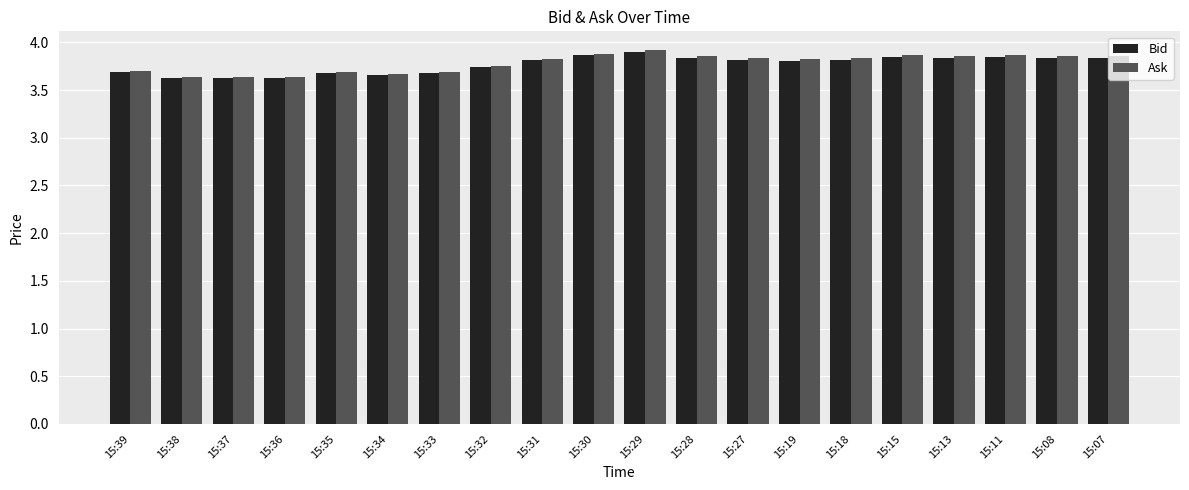

What is the difference between the maximum and minimum values in the Ask series?

0.3